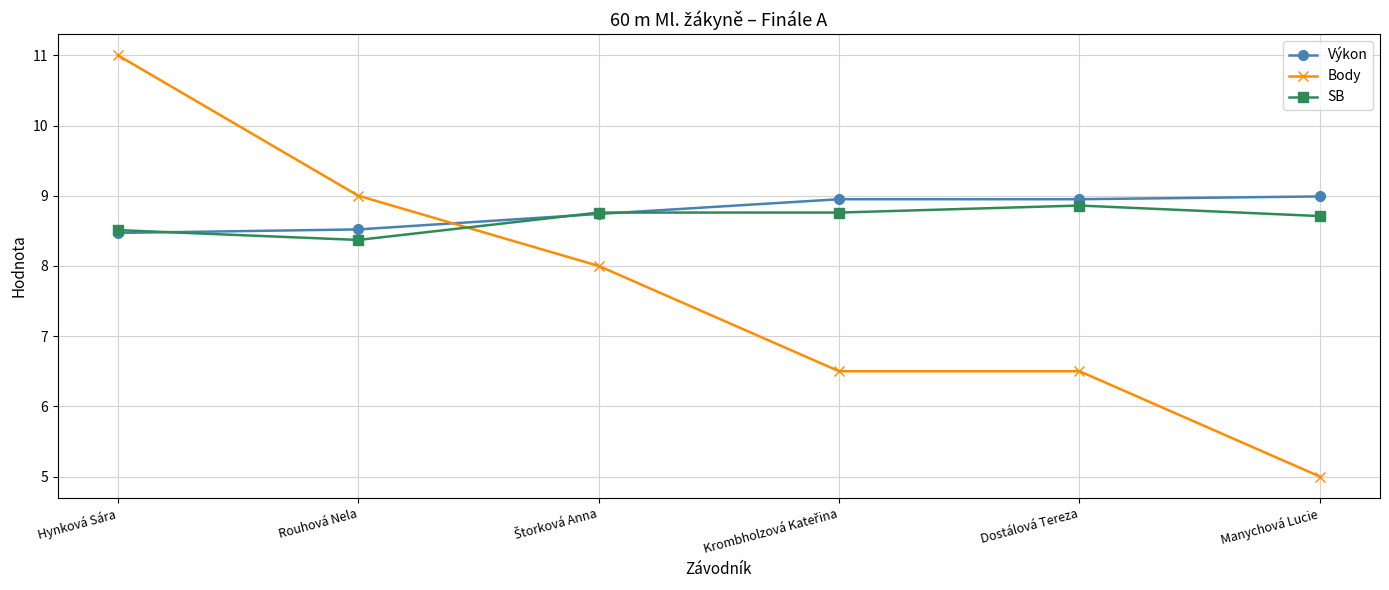

Which series ends up on top after the final intersection of SB and Výkon?

Výkon